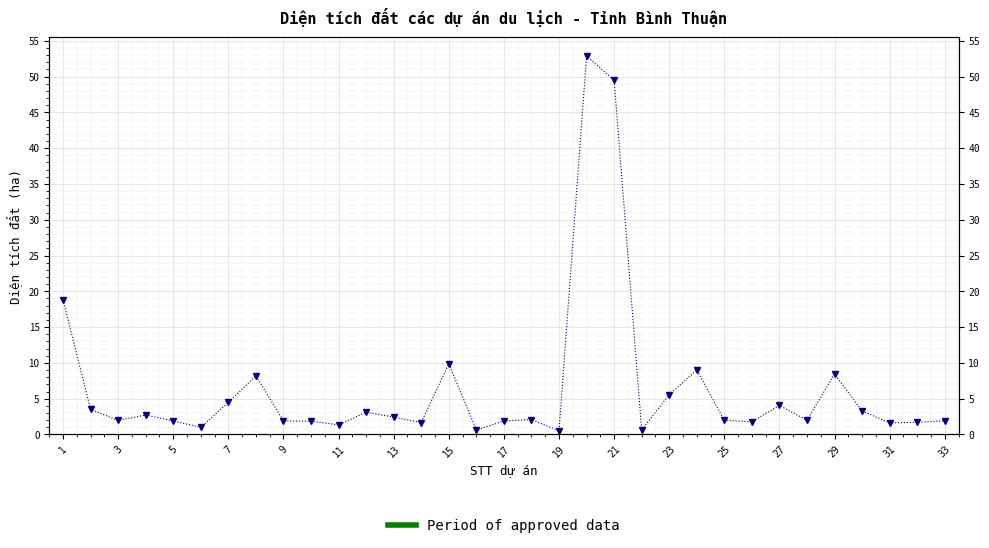

What value does the data have at 9?

1.9